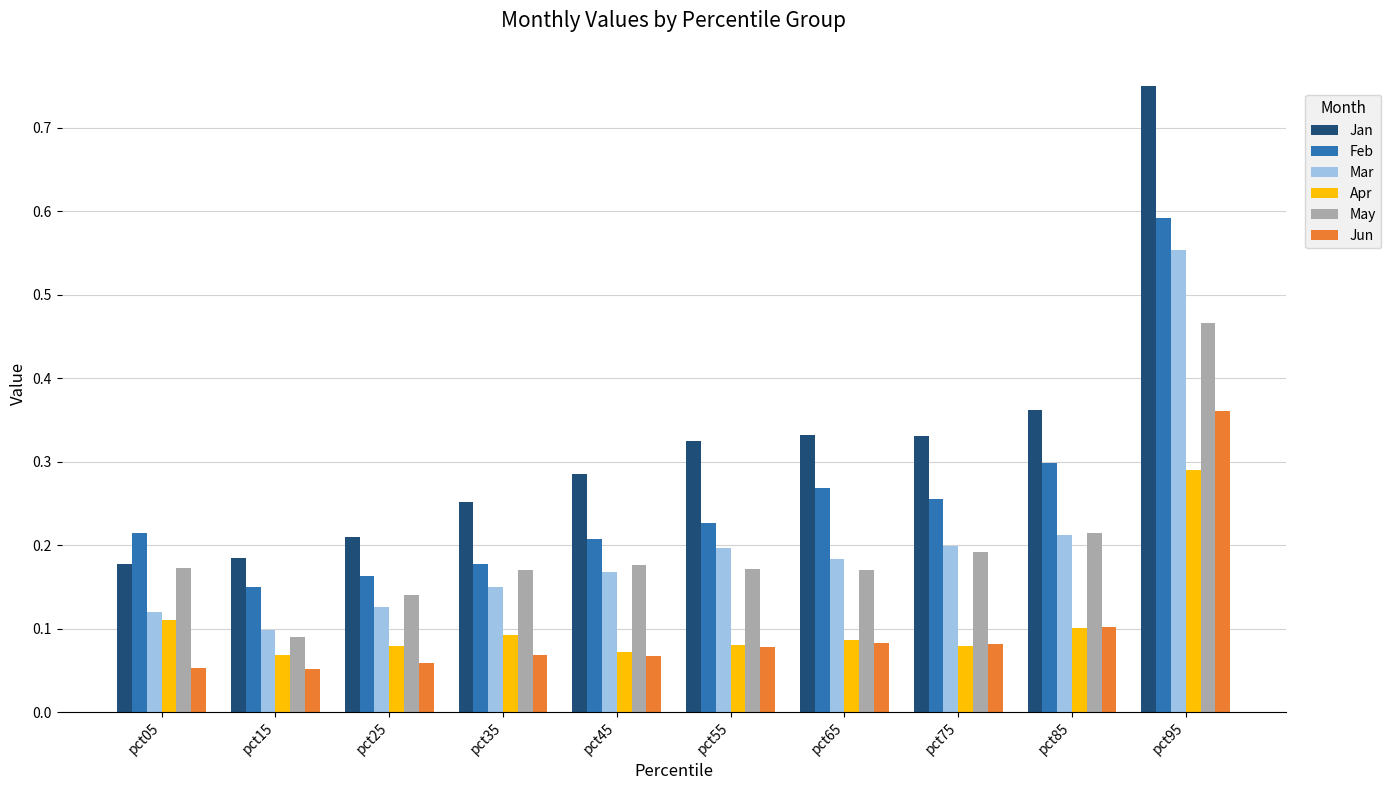

Which label corresponds to the largest value in the chart?

pct95